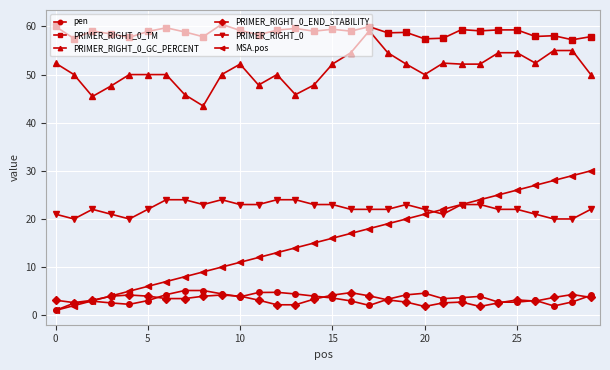

What is the maximum value shown in the chart?

60.4